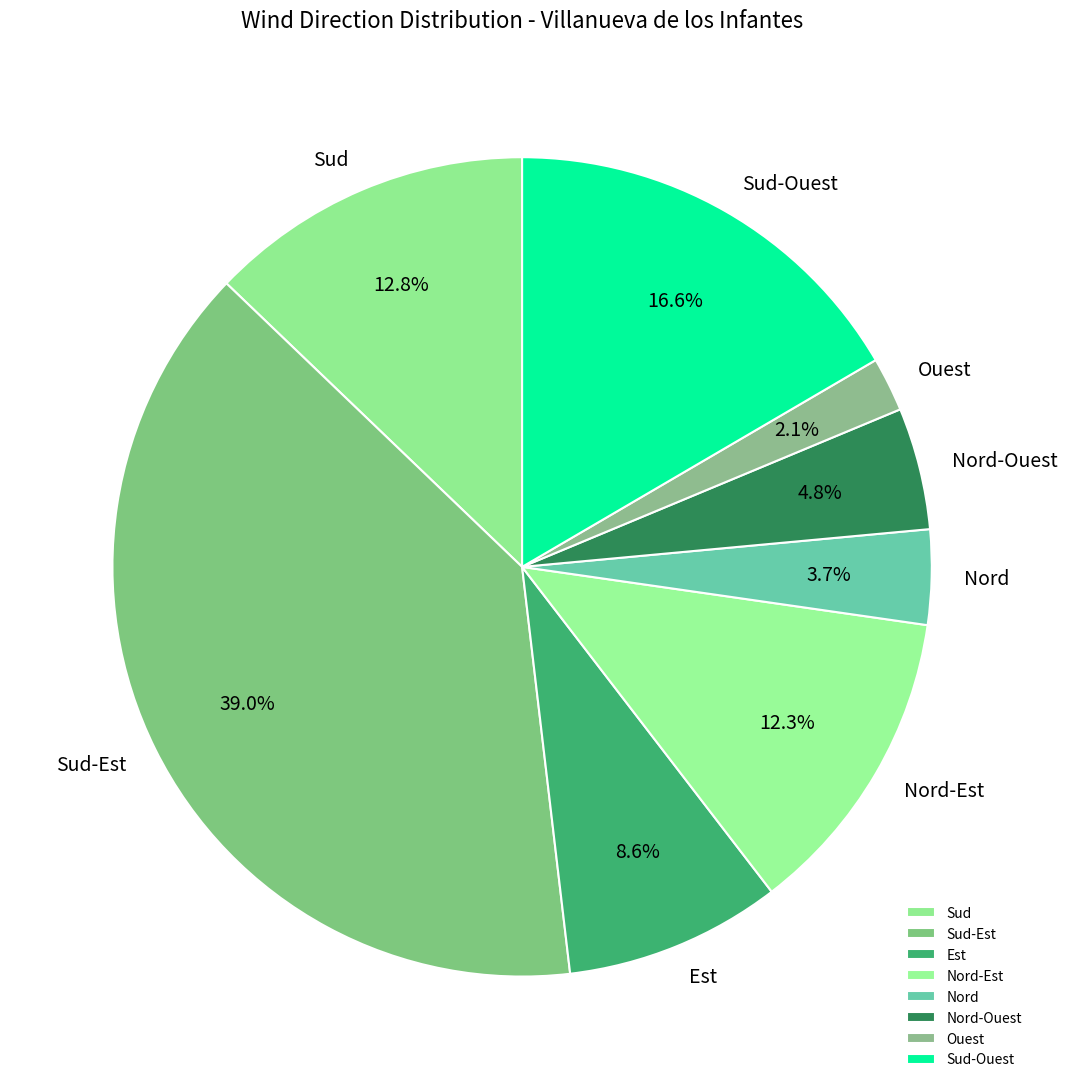

To the nearest percent, what is the average slice percentage?

12%